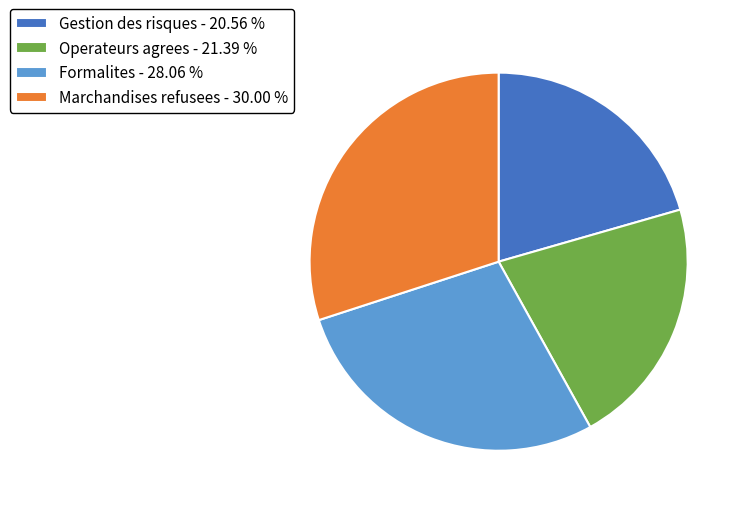

Rank the categories by value from highest to lowest.

Marchandises refusees - 30.00 %, Formalites - 28.06 %, Operateurs agrees - 21.39 %, Gestion des risques - 20.56 %